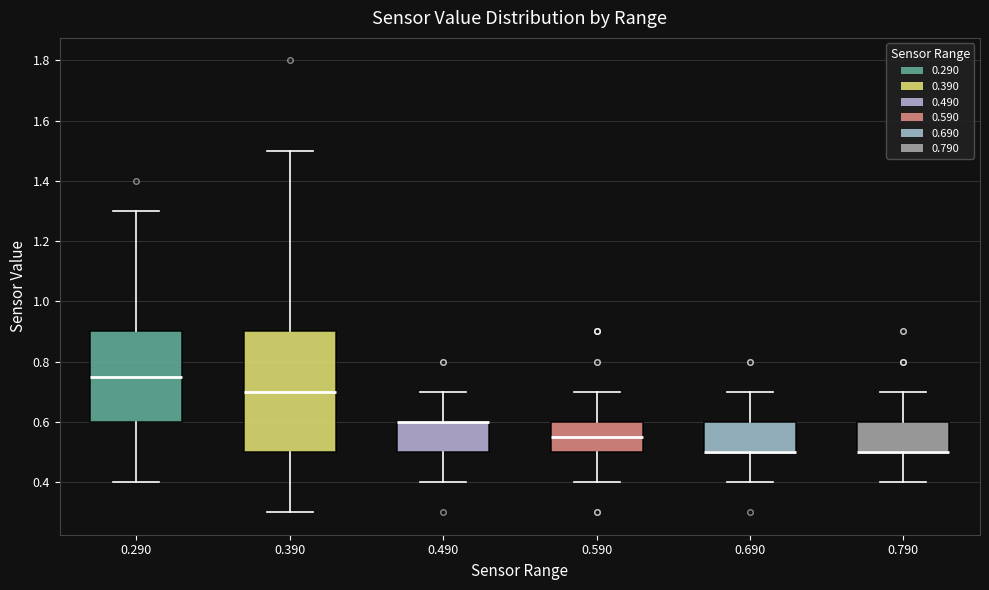

Reading left to right, transcribe this box plot: for each box, give where its median line is, the range the box spans, and where its two whiskers end, as read against the y-axis. The values are not printed on the chart, so give them approximately, as read against the axis.

0.290: median 0.76, box 0.60 to 0.90, whiskers 0.40 to 1.30
0.390: median 0.70, box 0.50 to 0.90, whiskers 0.30 to 1.50
0.490: median 0.60 (drawn on the box's upper edge), box 0.50 to 0.60, whiskers 0.40 to 0.70
0.590: median 0.56, box 0.50 to 0.60, whiskers 0.40 to 0.70
0.690: median 0.50 (drawn on the box's lower edge), box 0.50 to 0.60, whiskers 0.40 to 0.70
0.790: median 0.50 (drawn on the box's lower edge), box 0.50 to 0.60, whiskers 0.40 to 0.70